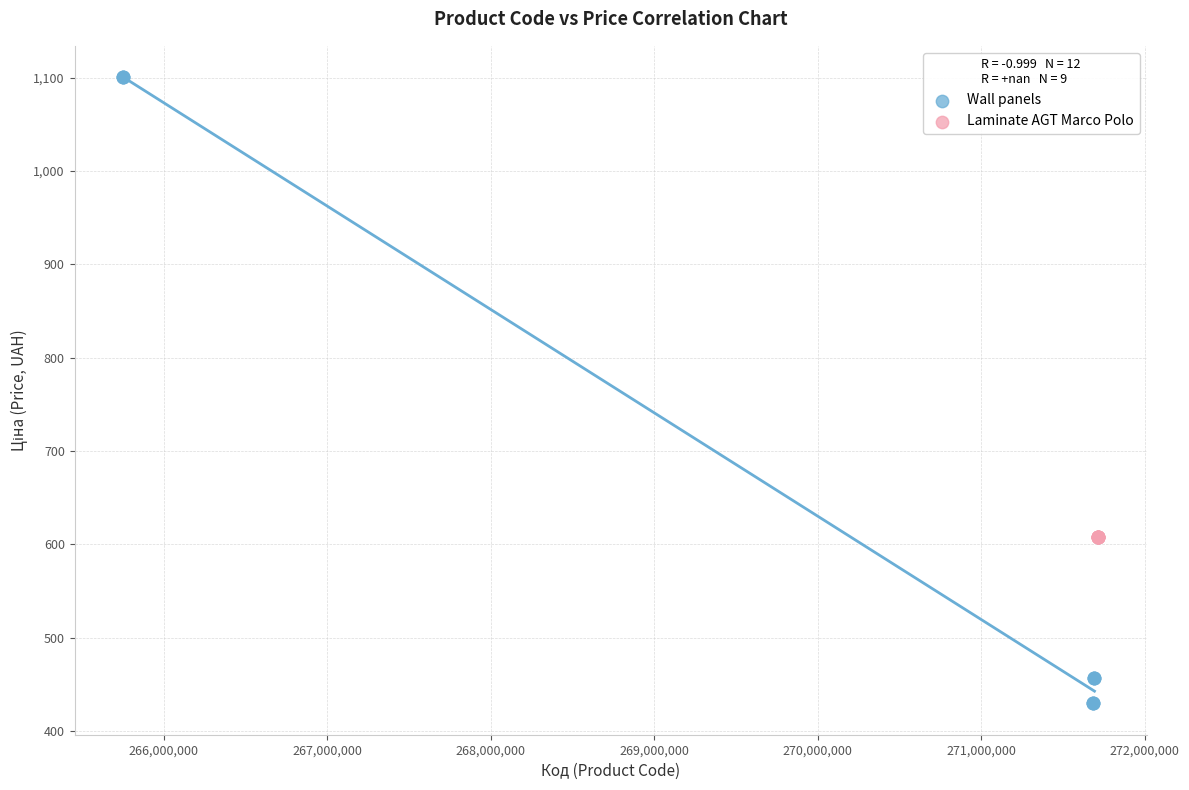

Which series contains the lowest Y value?

Wall panels